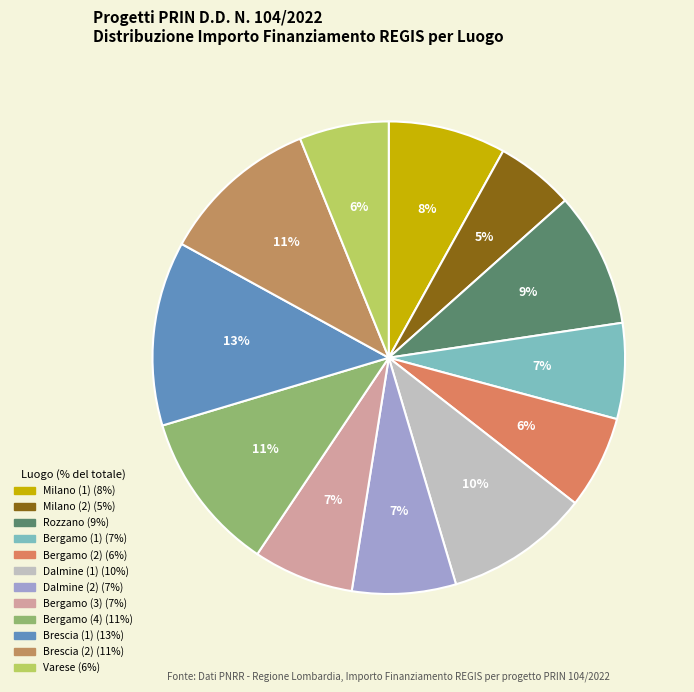

Is there any slice that represents more than half of the pie?

No